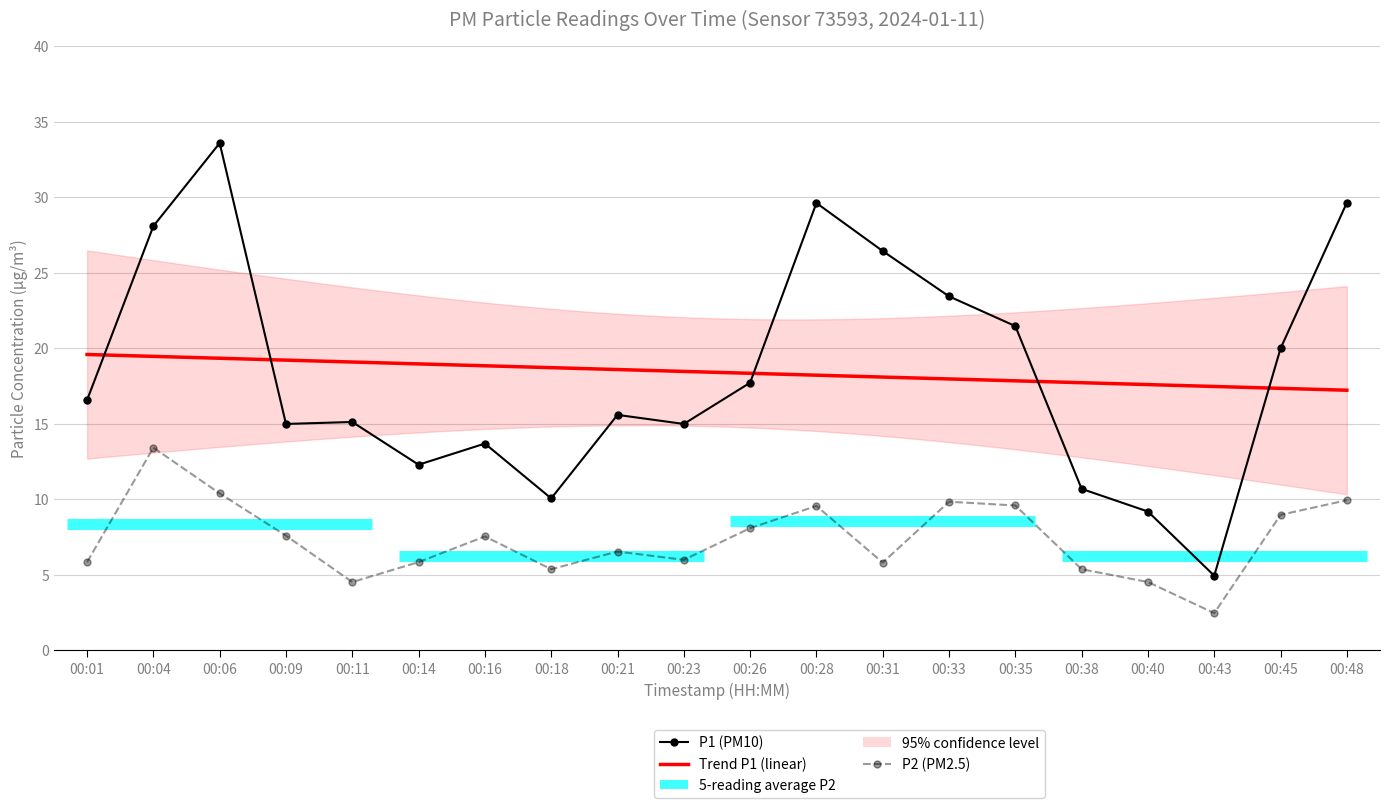

True or false: P1 has more than 0 points higher than both neighbors.

True